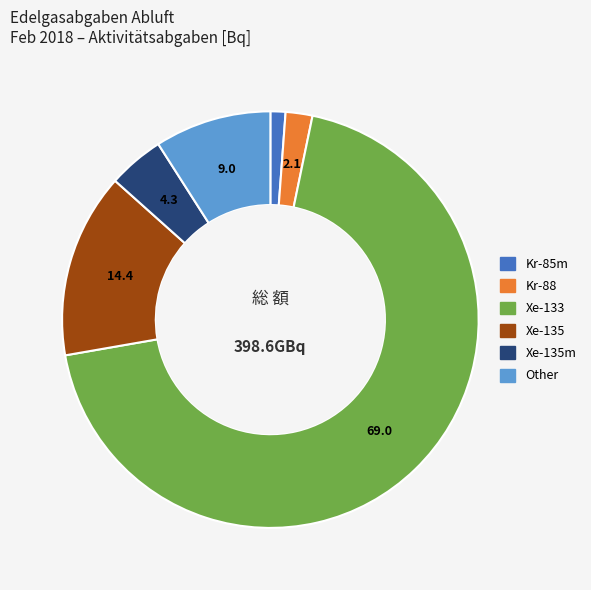

What is the majority slice?

Xe-133